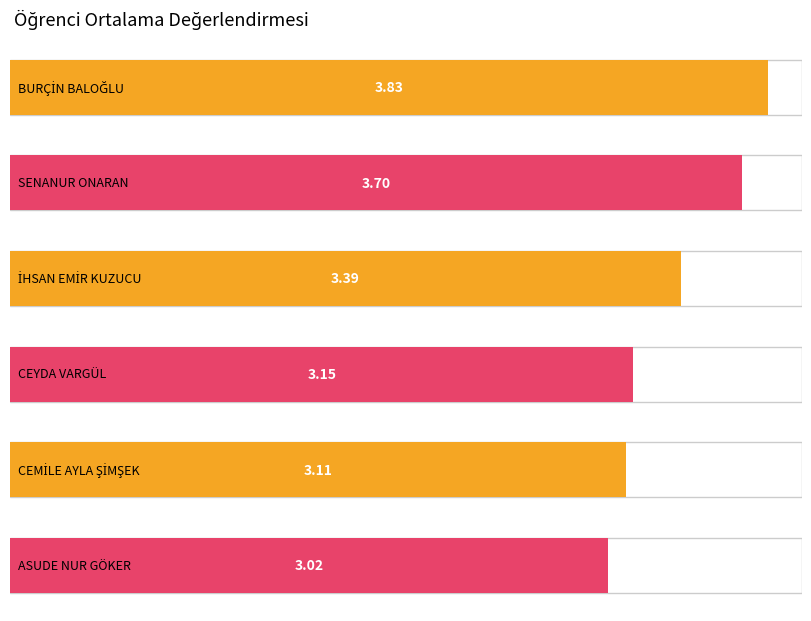

What is the ratio of the value at SENANUR ONARAN to the value at CEYDA VARGÜL?

1.2